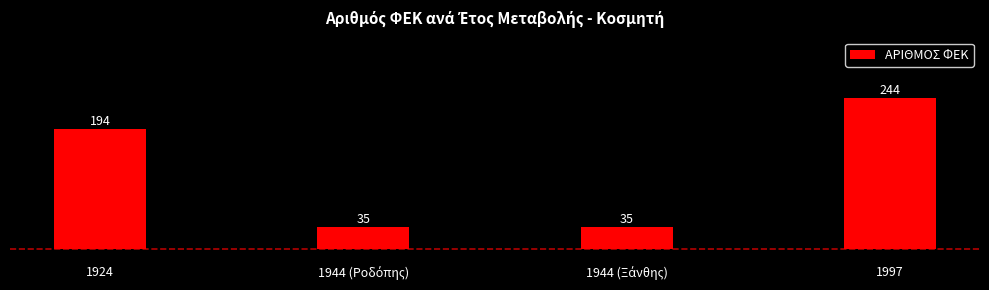

The chart shows a value of 194 at 1924. True or false?

True